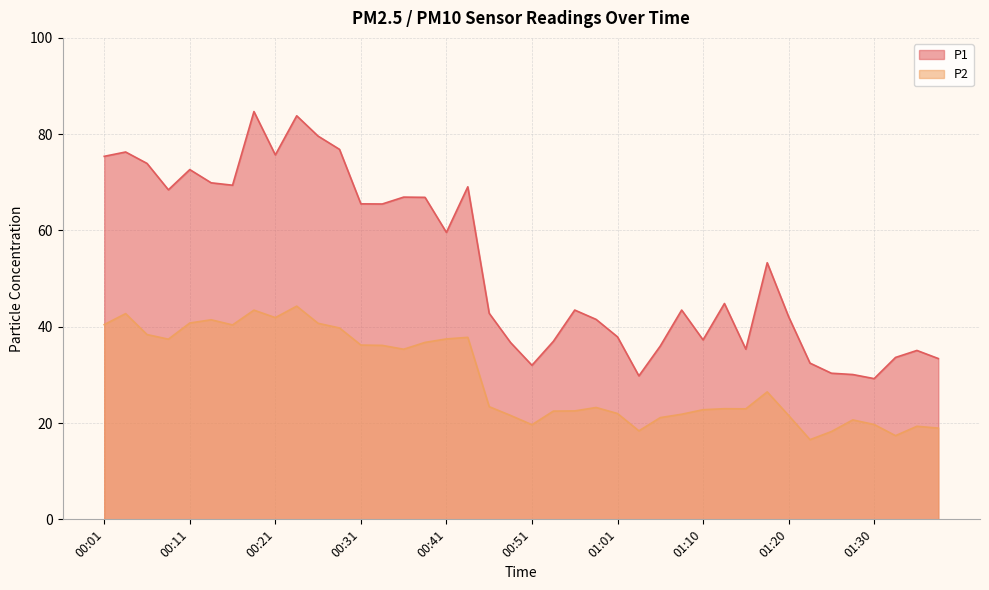

What is the label of the 34th point from the left?

01:23